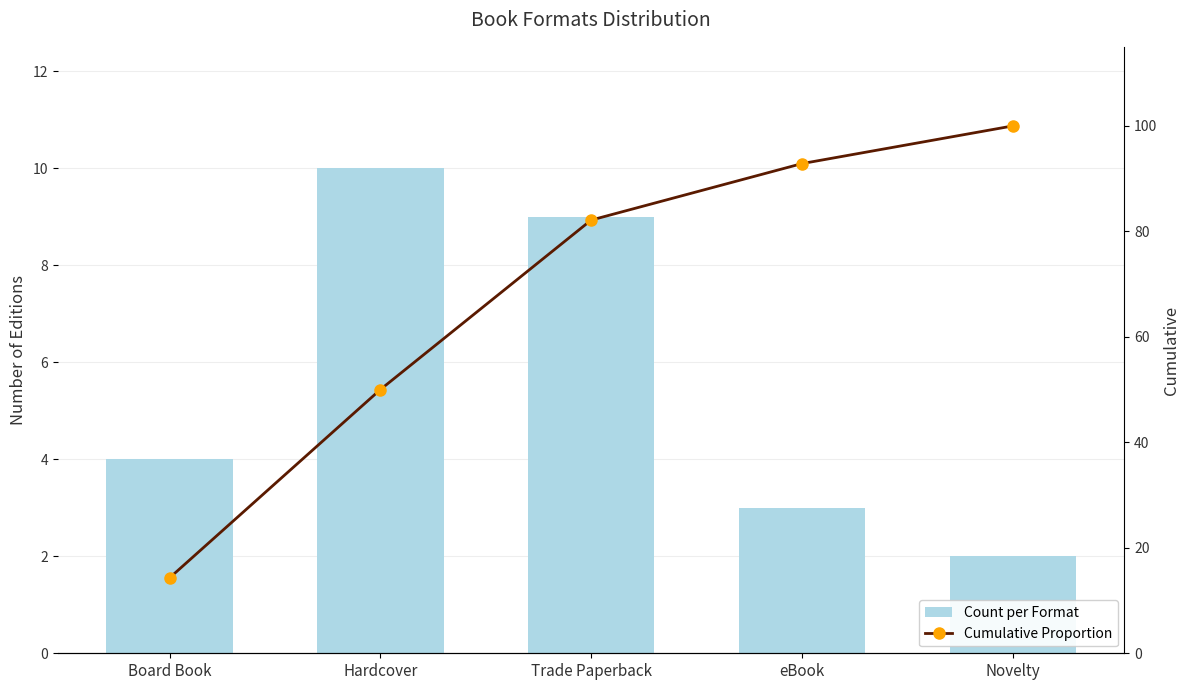

Which category has the highest value across all series?

Novelty